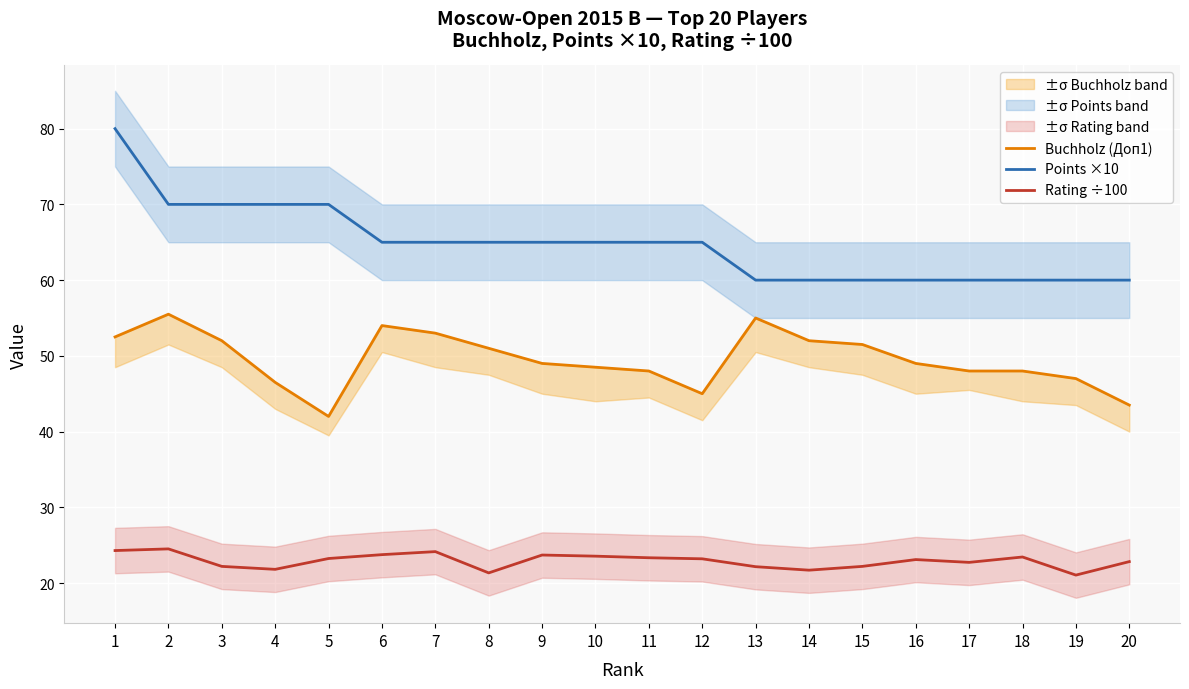

At which category does the chart reach its minimum across all series?

19